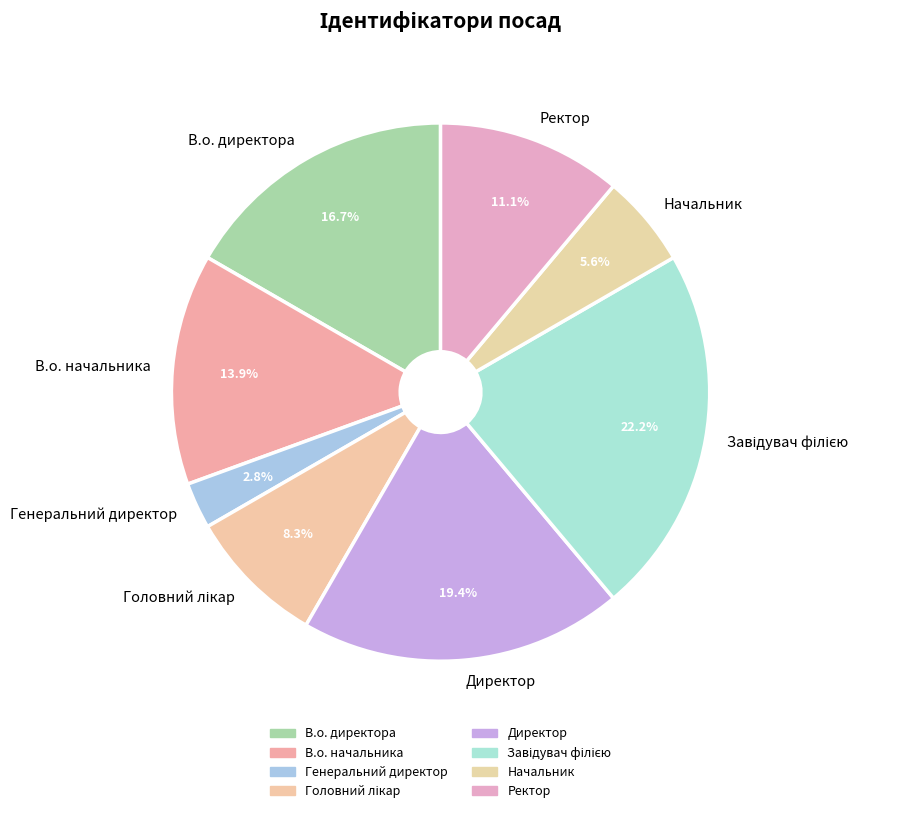

What portion of the pie excludes Начальник?

94.4%